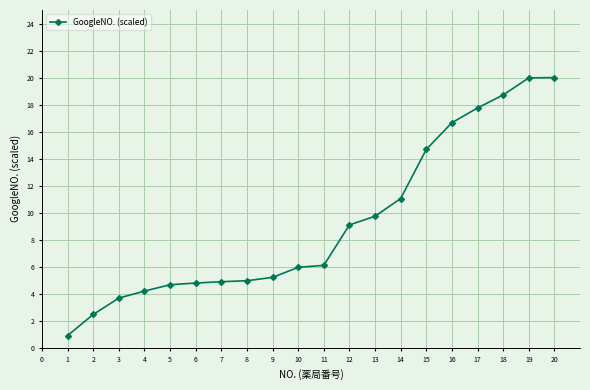

Where is the data nearest to the value 10?

13